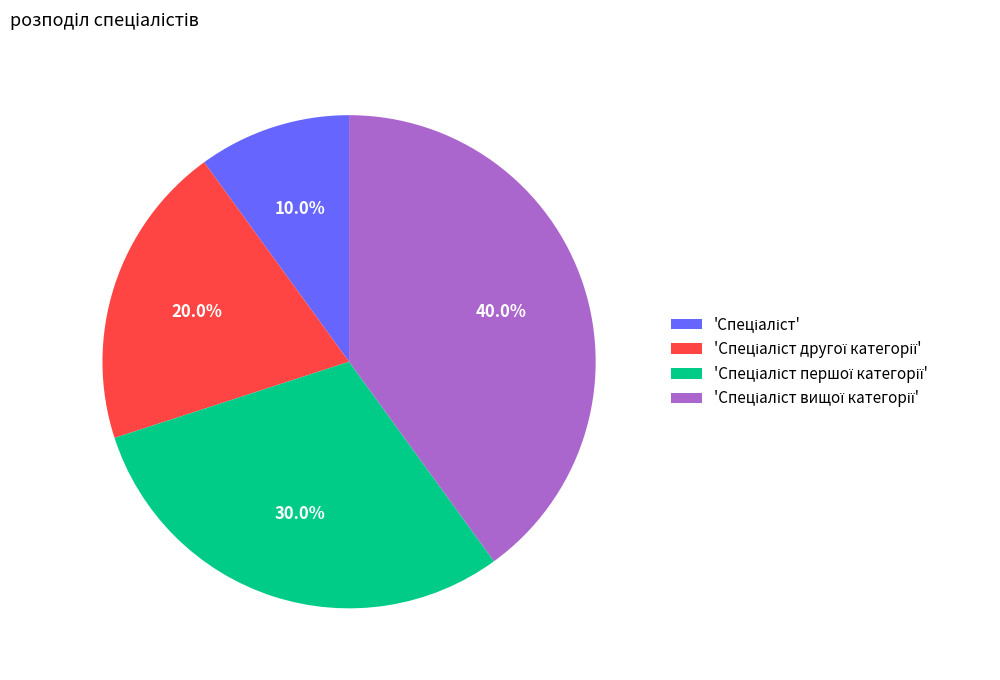

Count the number of slices in the pie.

4